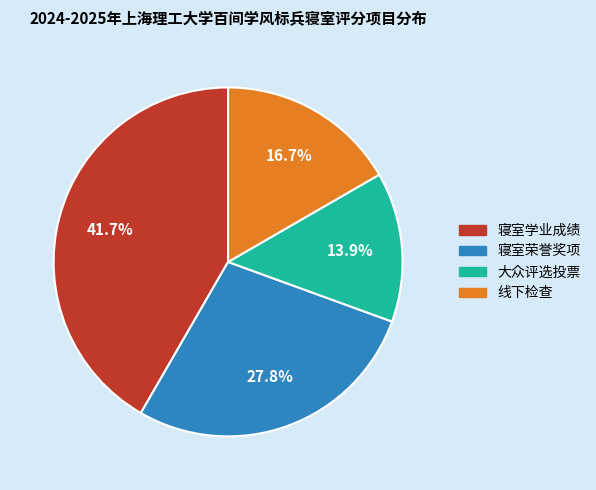

To the nearest percent, what portion does 大众评选投票 represent?

14%